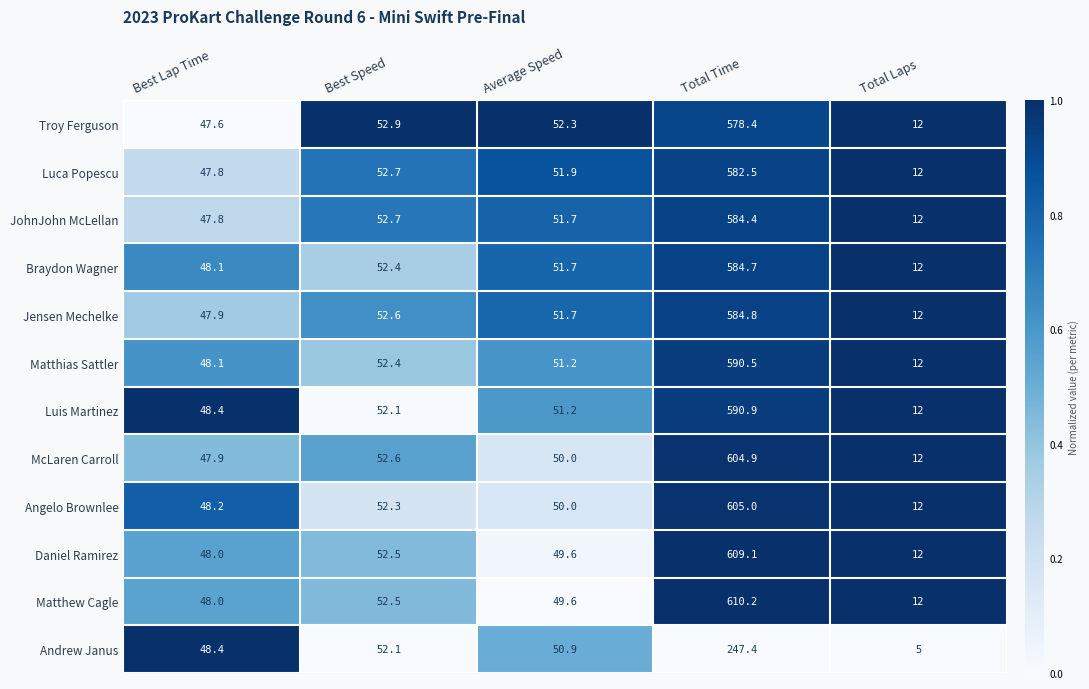

True or false: McLaren Carroll has a value of 47.9 at Best Lap Time.

True